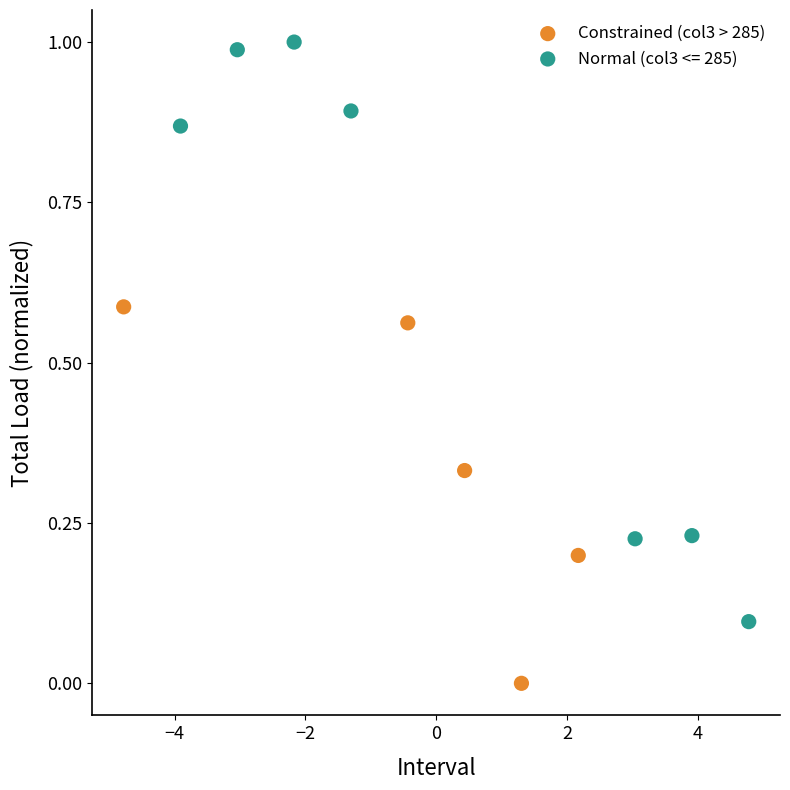

Which series has the widest spread of Y values?

Normal (col3 <= 285)